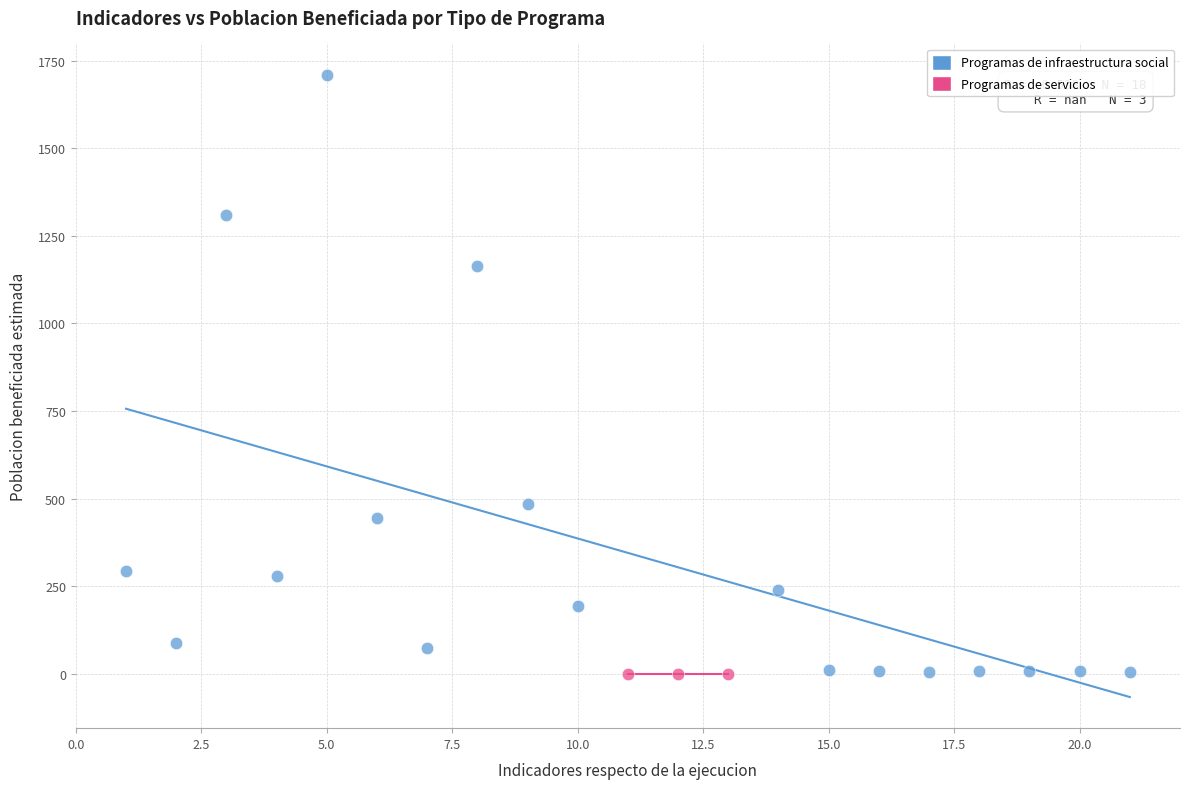

Which series contains the highest Y value?

Programas de infraestructura social